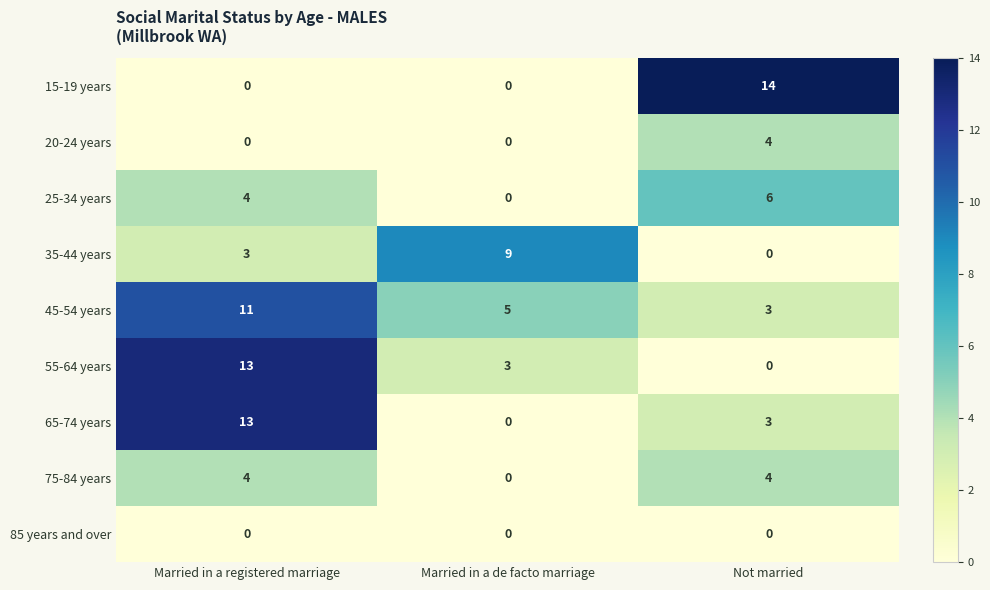

What is the difference between the 75-84 years values at Not married and Married in a de facto marriage?

4